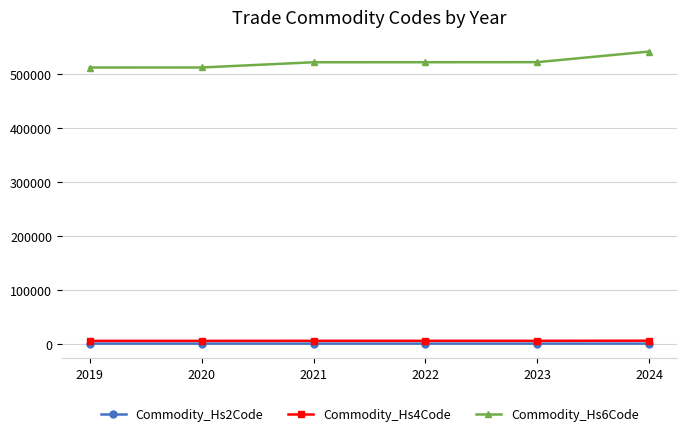

At how many categories does at least one series exceed 286741?

6